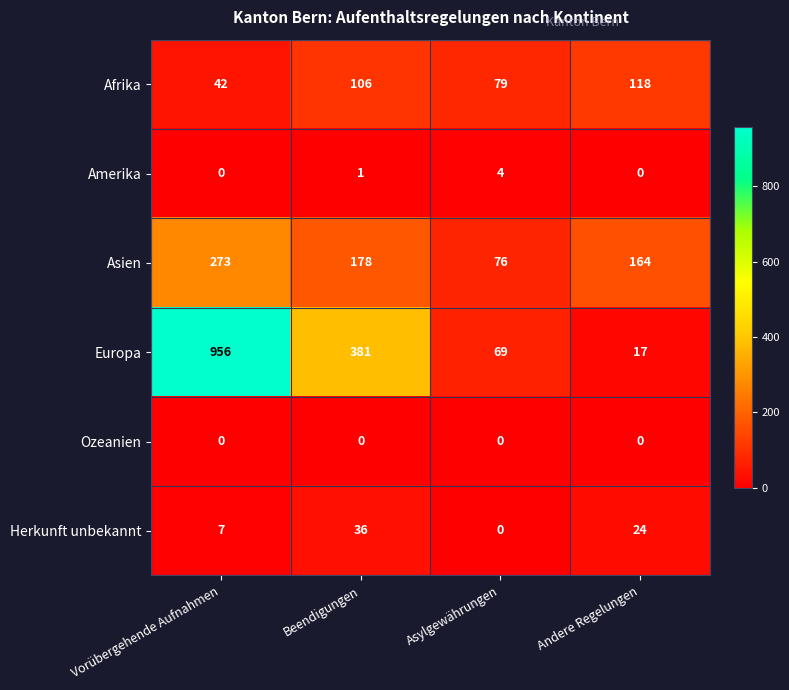

At which category is the sum across all series the highest?

Vorübergehende Aufnahmen